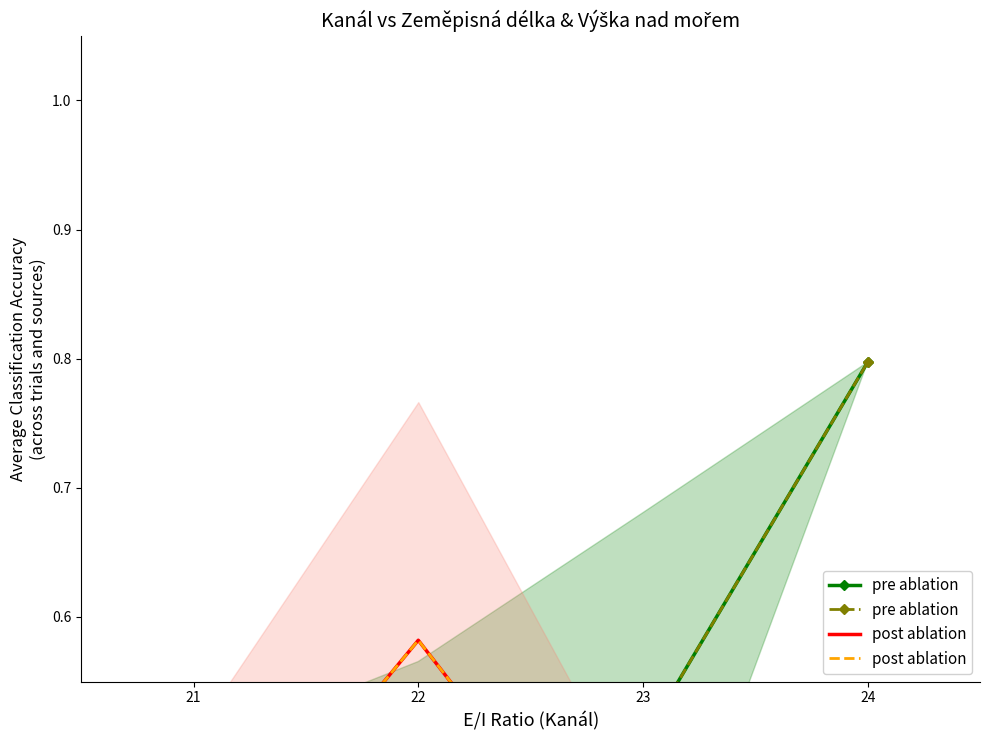

Rank the series by their maximum value, from lowest to highest.

post ablation, pre ablation